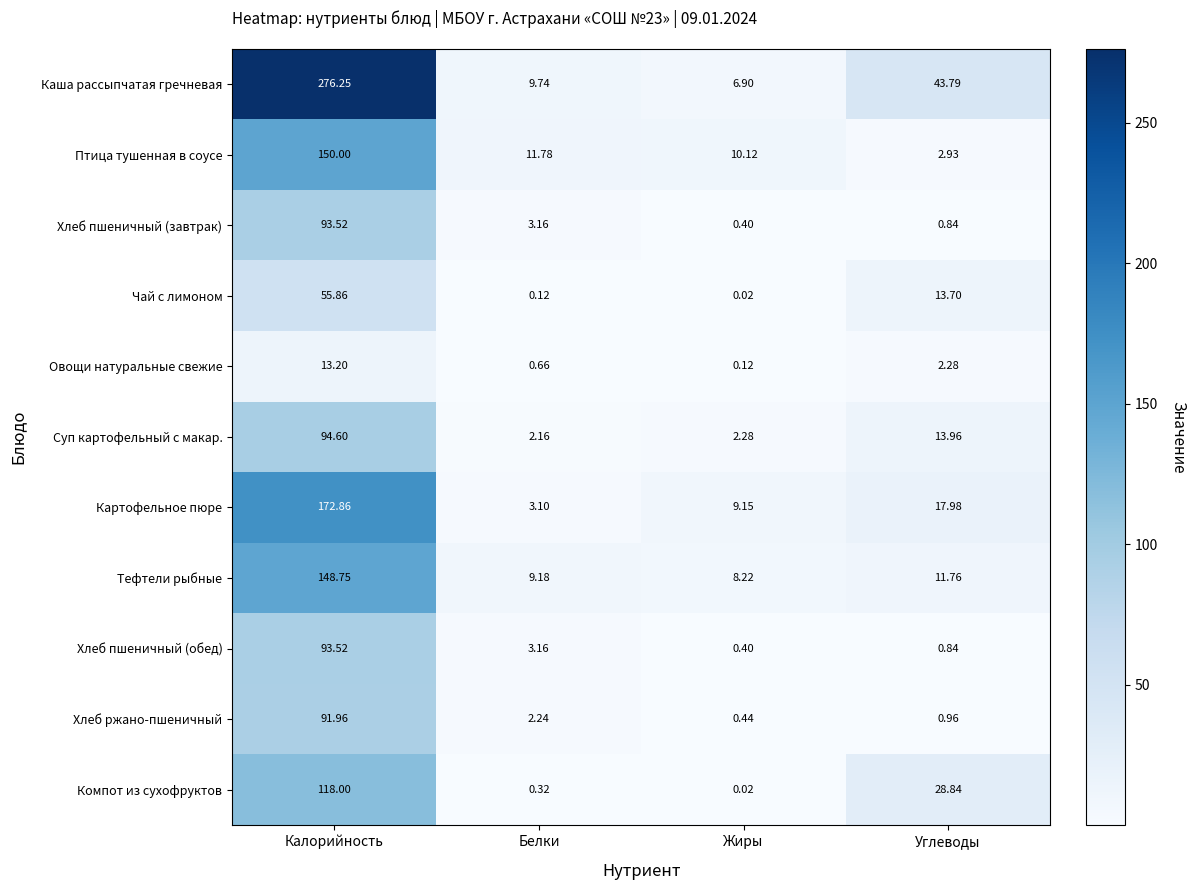

At which category is the sum across all series the highest?

Калорийность